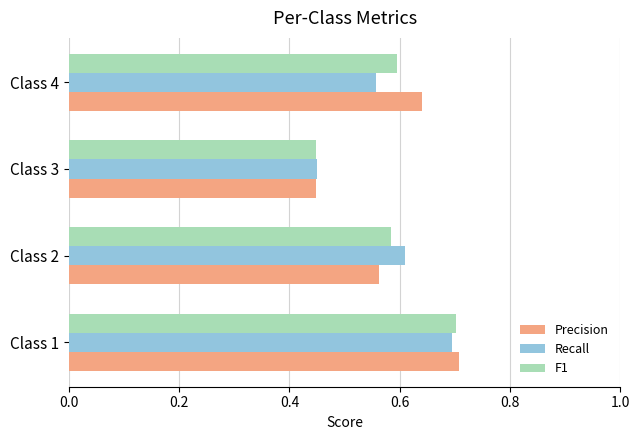

What is the difference between the second highest and second lowest values in the Precision series?

0.1